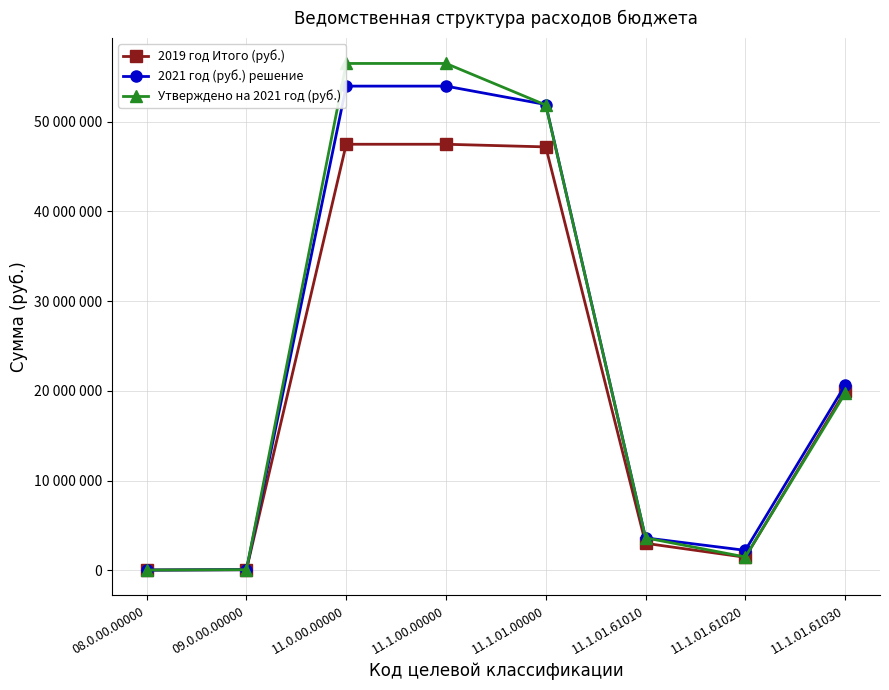

Reading right to left, list all the values displayed in this chart.

2019 год Итого (руб.): 19960100	1448700	3005700	47195813	47490543	47490543	65000	24000
2021 год (руб.) решение: 20620112	2221100	3614235	51919814	53971563	53971563	65000	23000
Утверждено на 2021 год (руб.): 19725100	1482000	3614235	51861193	56497789	56497789	65000	23000